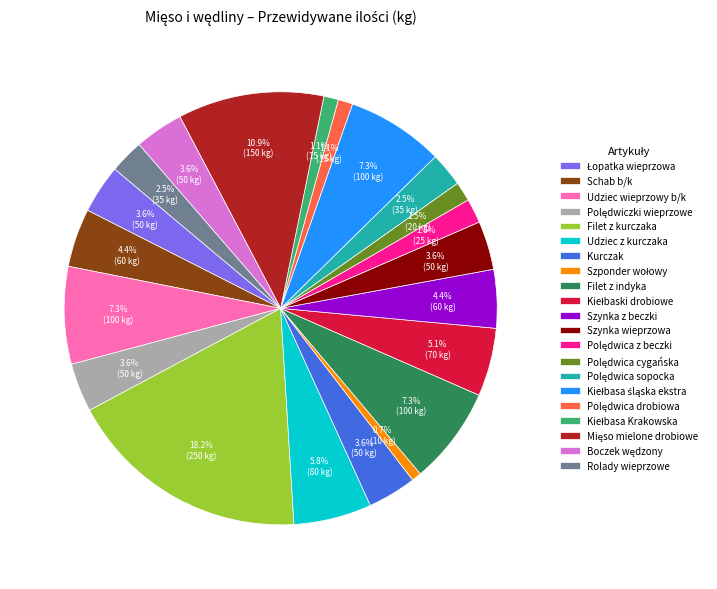

Is Rolady wieprzowe the majority of the pie?

No